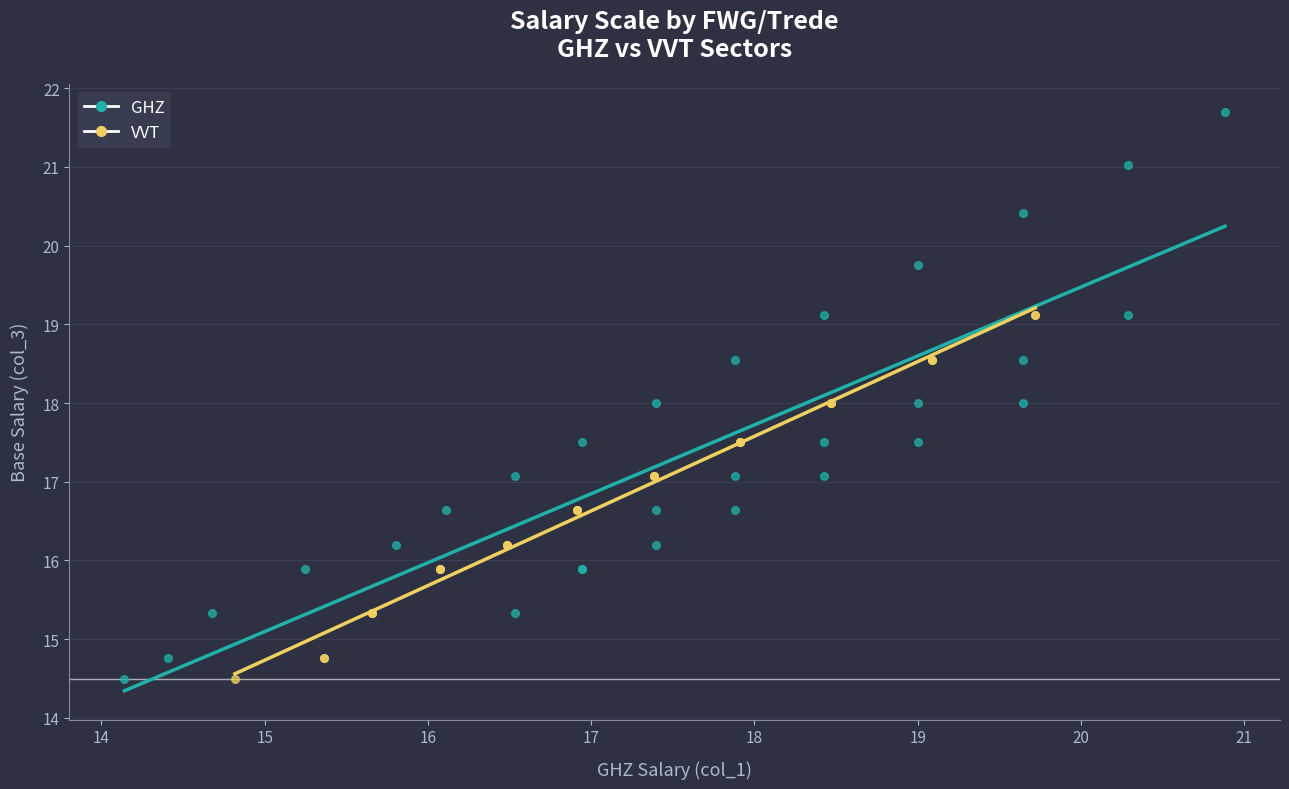

What are all the series names shown in the legend?

GHZ, VVT